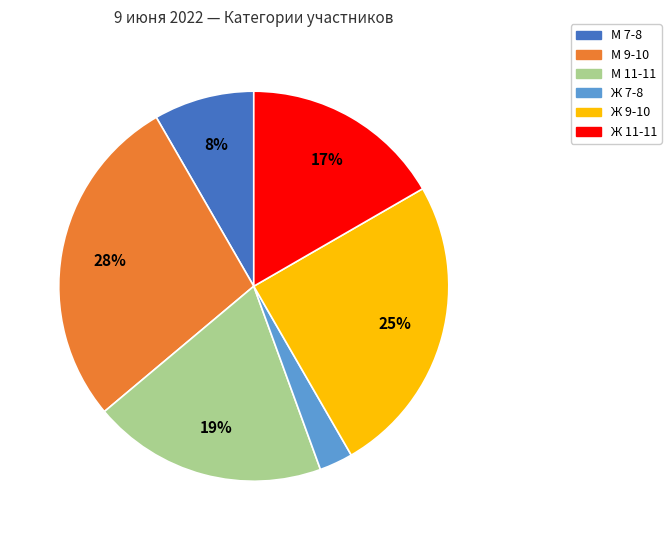

To the nearest percent, what is the average slice percentage?

17%